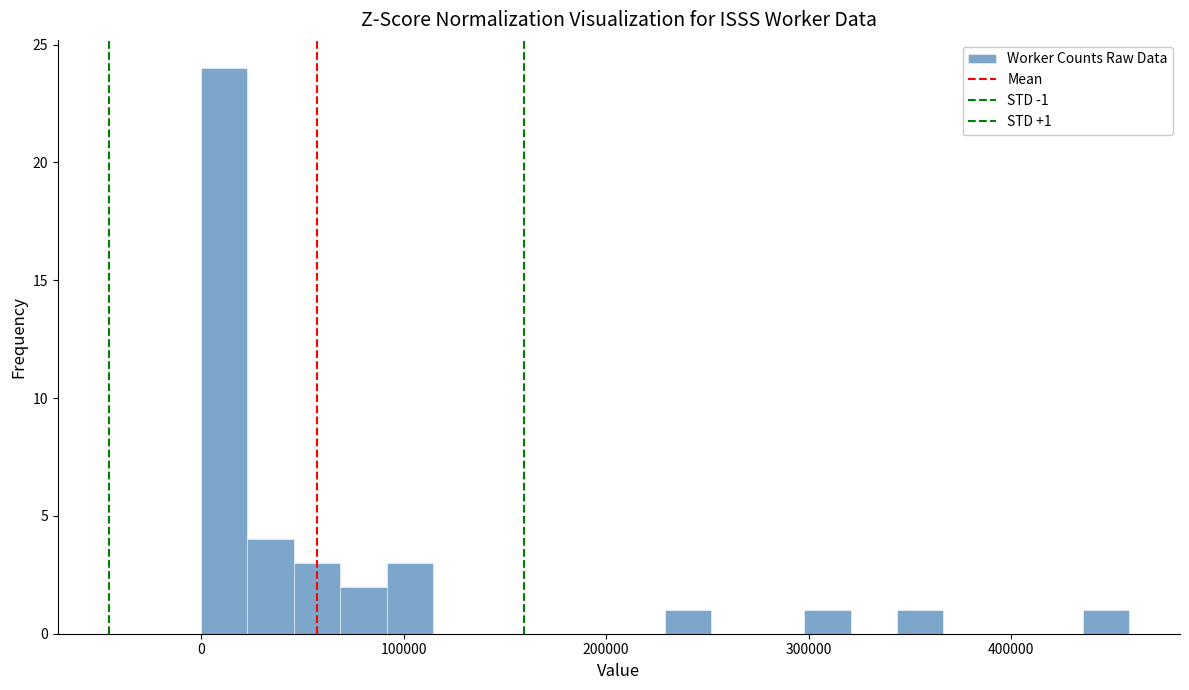

Around what value on the x-axis is the tallest bar? Give the approximate position of its centre, as read against the axis.

10000